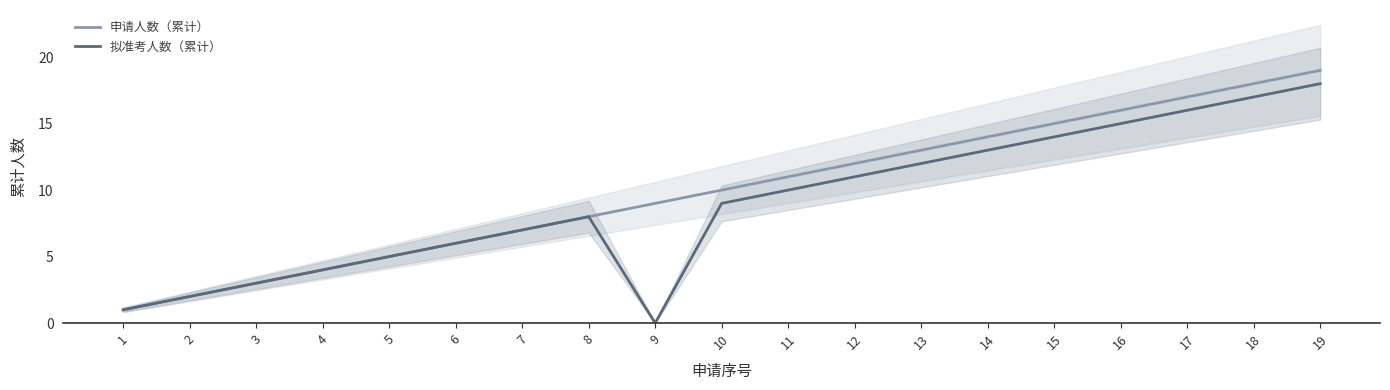

True or false: 申请人数（累计） and 拟准考人数（累计） intersect in this chart.

False